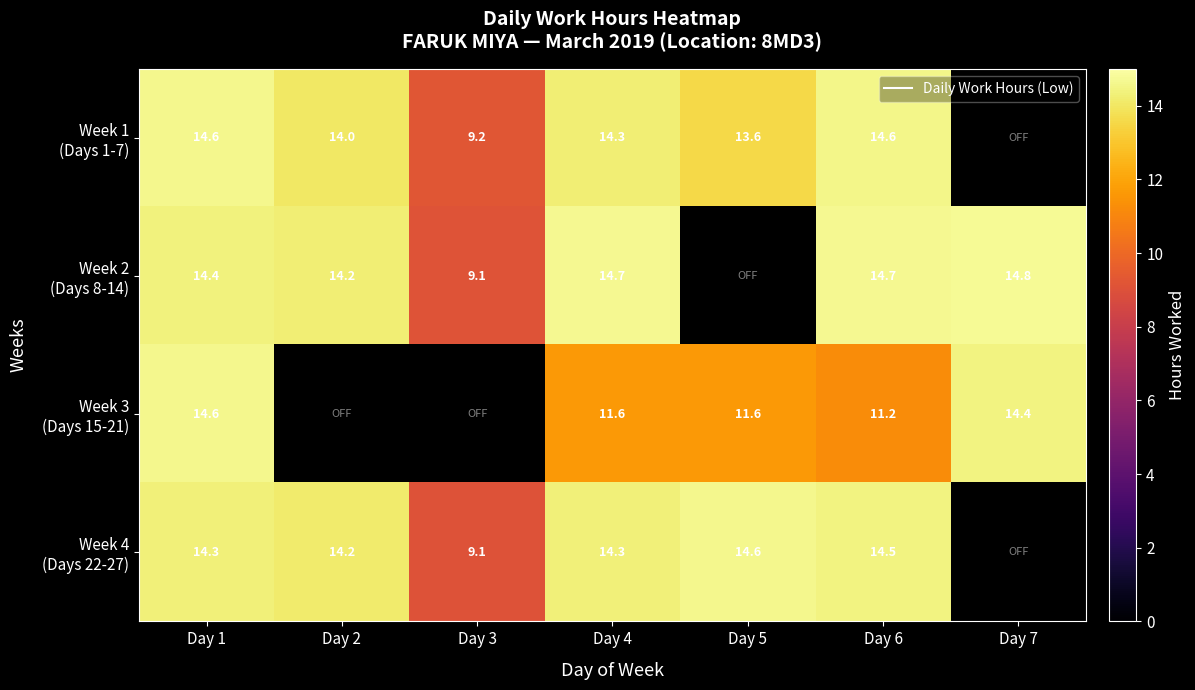

What is the difference between the maximum and minimum values in the Week 3 (Days 15-21) series?

3.4